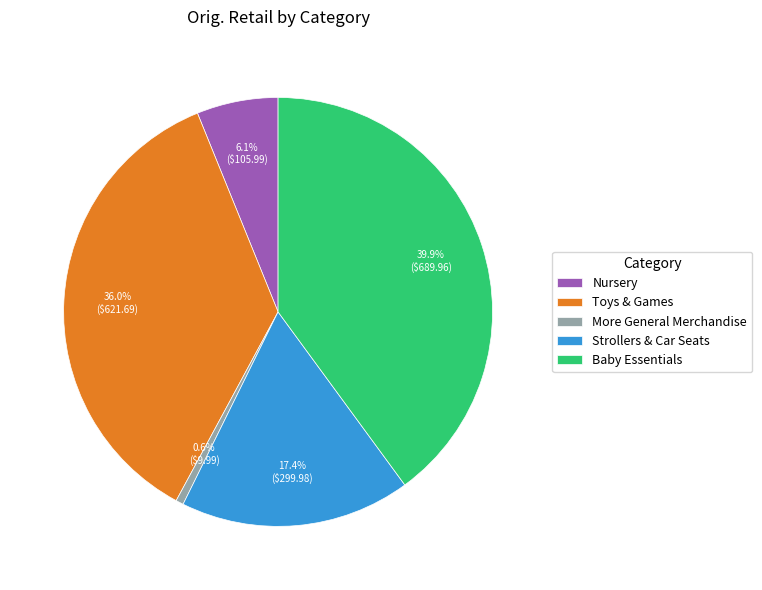

Is Strollers & Car Seats the majority of the pie?

No